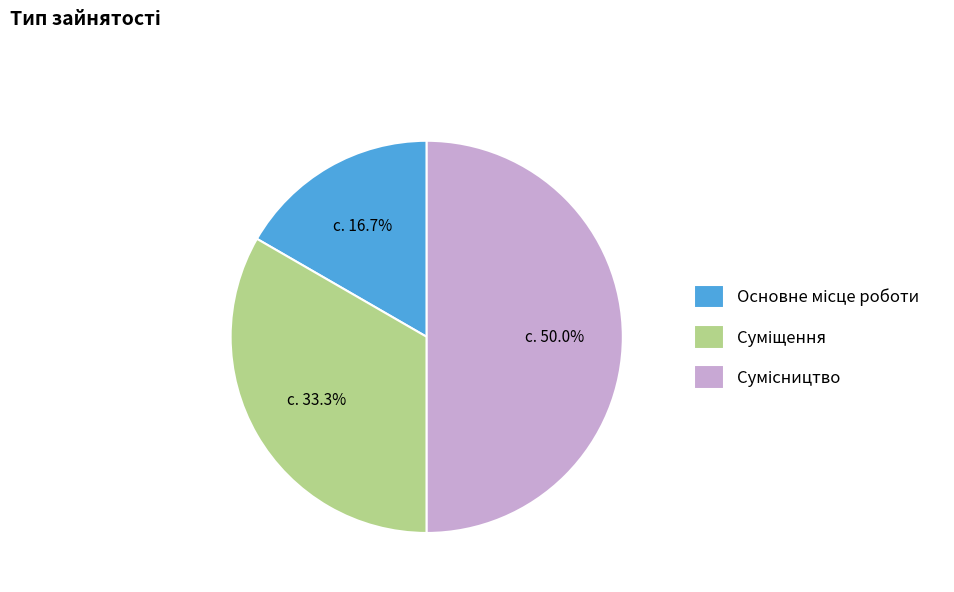

Rank the categories by value from lowest to highest.

Основне місце роботи, Суміщення, Сумісництво